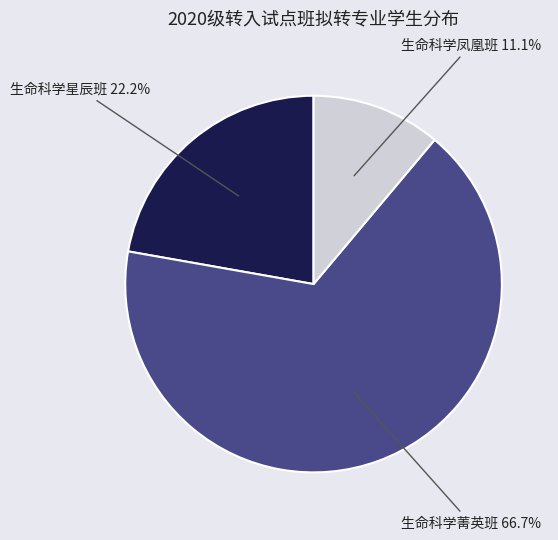

Does any single category account for the majority?

Yes